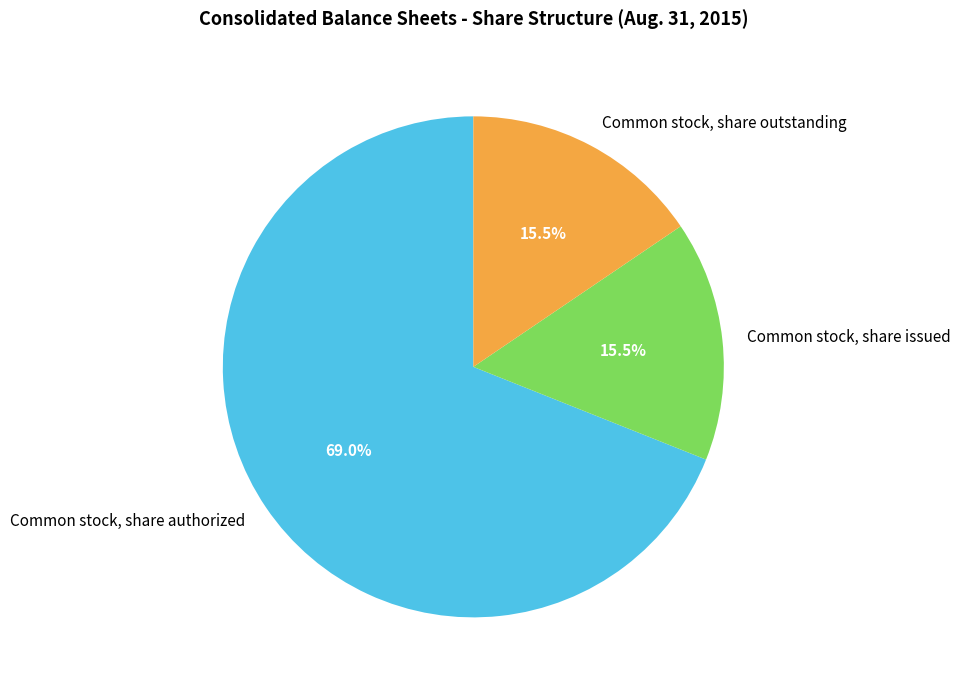

Which category has the biggest portion of the pie?

Common stock, share authorized